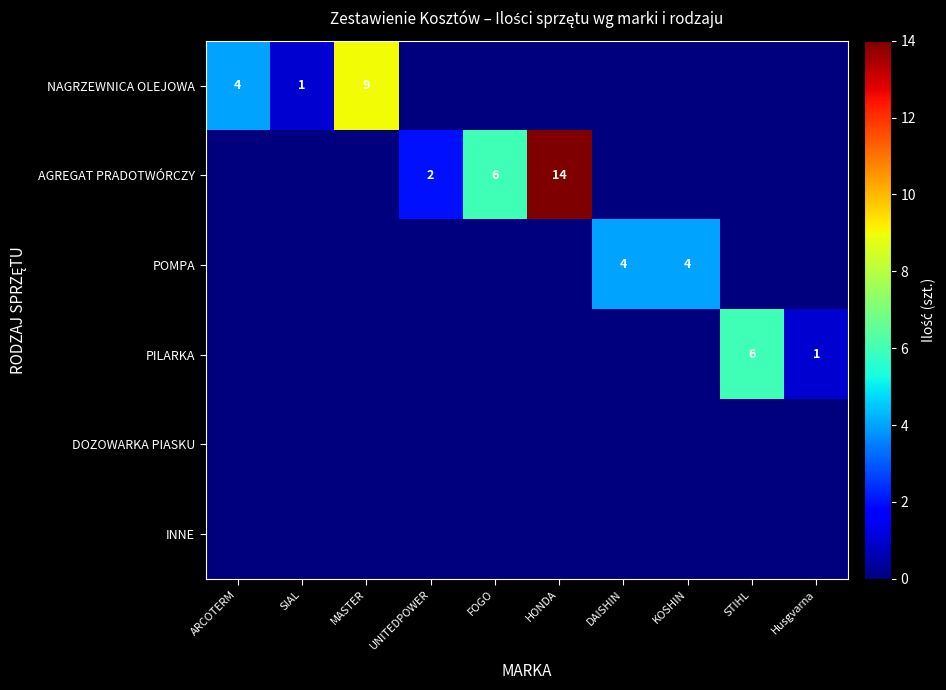

True or false: NAGRZEWNICA OLEJOWA has a value of 0 at SIAL.

False